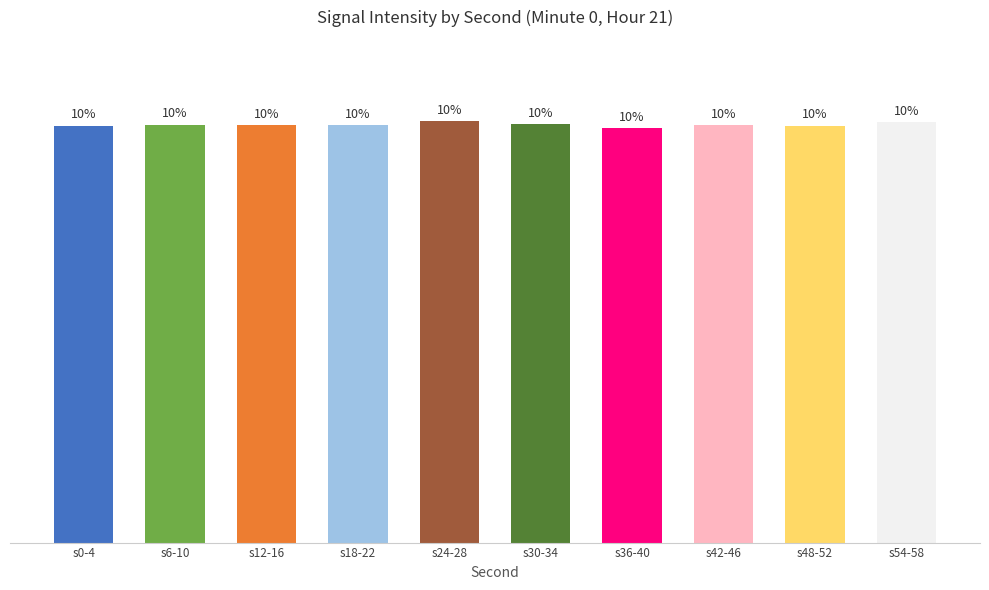

Where is the data nearest to the value 9?

s36-40